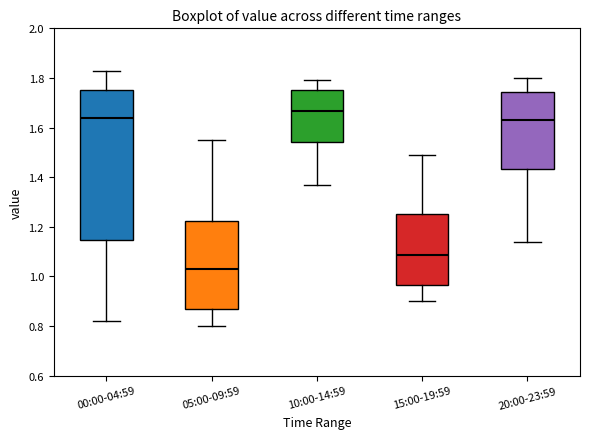

Where does the lower whisker of the box for 20:00-23:59 end on the y-axis? The values are not printed on the chart, so give them approximately, as read against the axis.

1.14